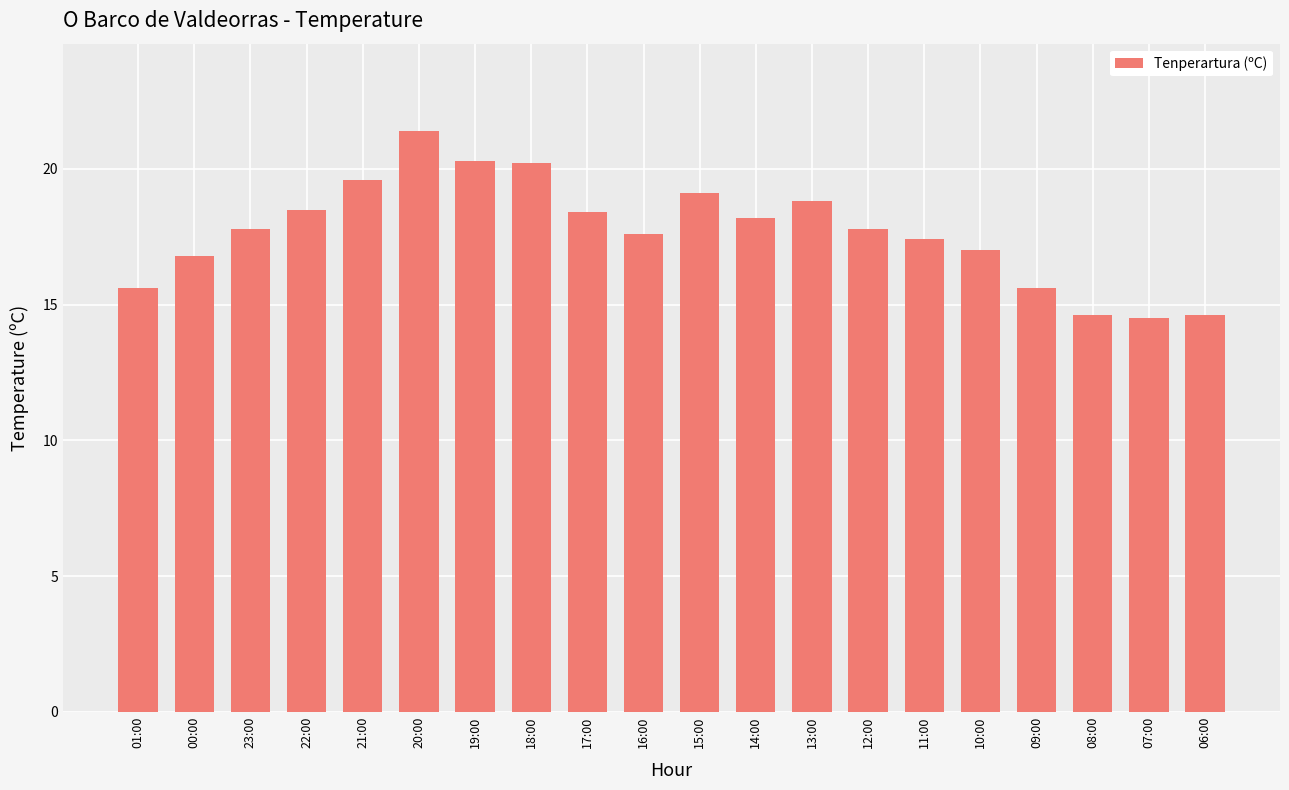

Reading left to right, list all the values displayed in this chart.

01:00=15.6	00:00=16.8	23:00=17.8	22:00=18.5	21:00=19.6	20:00=21.4	19:00=20.3	18:00=20.2	17:00=18.4	16:00=17.6	15:00=19.1	14:00=18.2	13:00=18.8	12:00=17.8	11:00=17.4	10:00=17.0	09:00=15.6	08:00=14.6	07:00=14.5	06:00=14.6